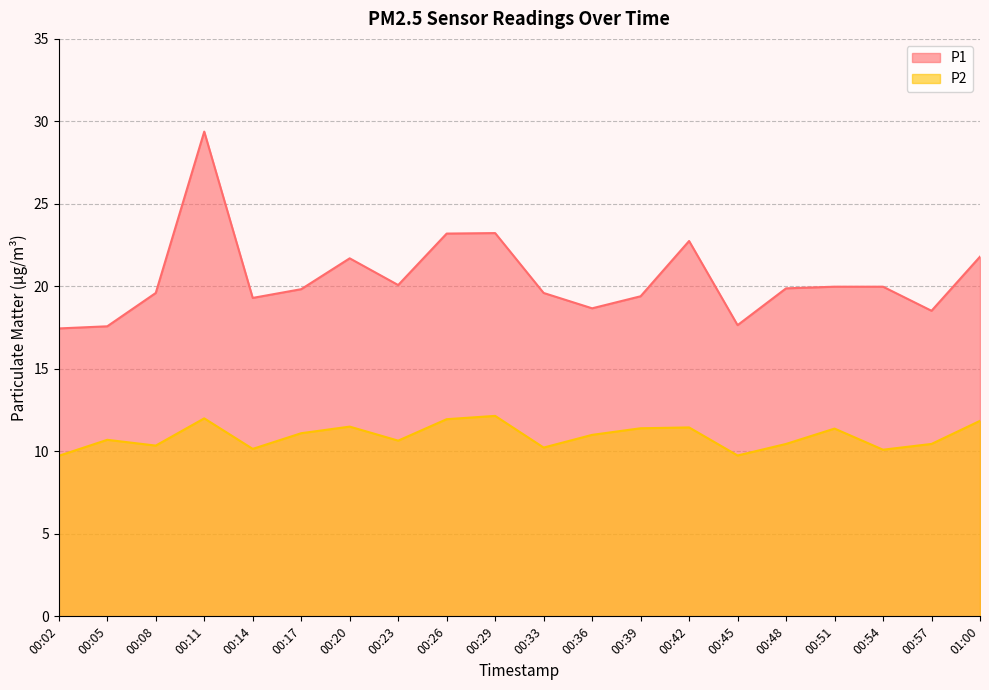

What is the total value across all series at 00:26?

35.1